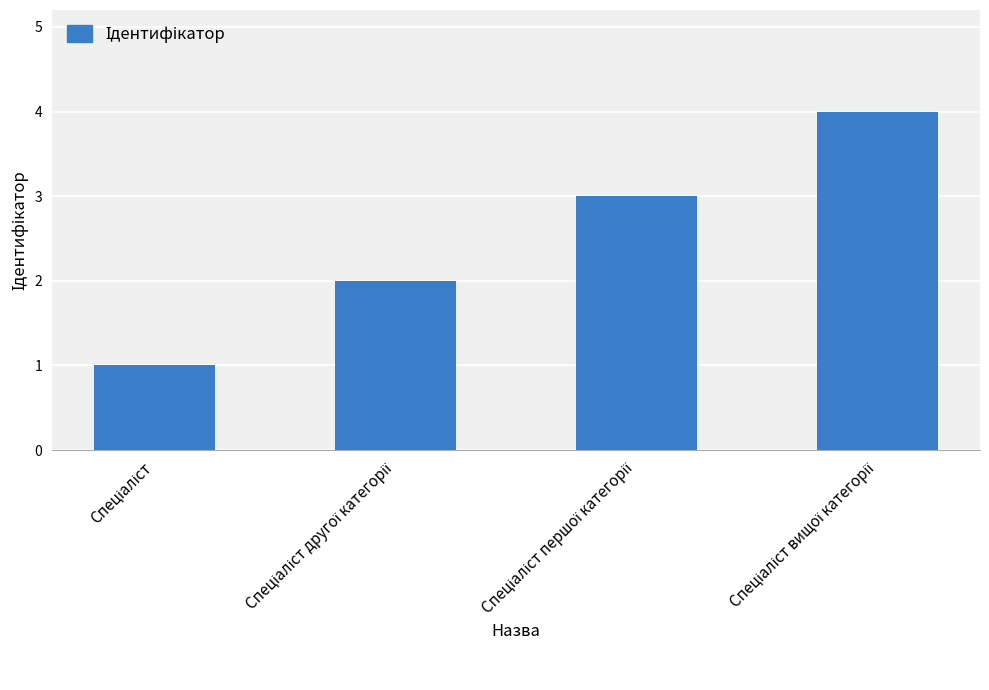

How many categories are shown in the chart?

4